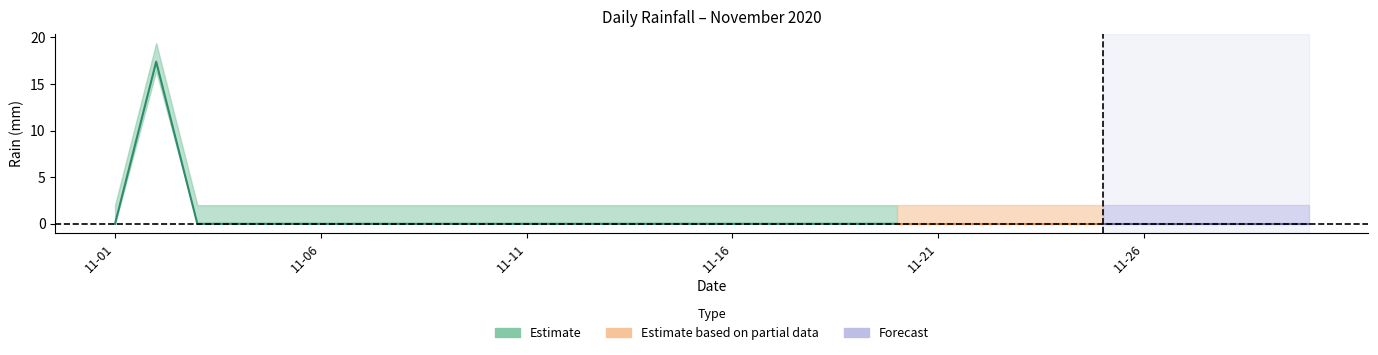

How many points are higher than both their immediate neighbors (excluding endpoints)?

1